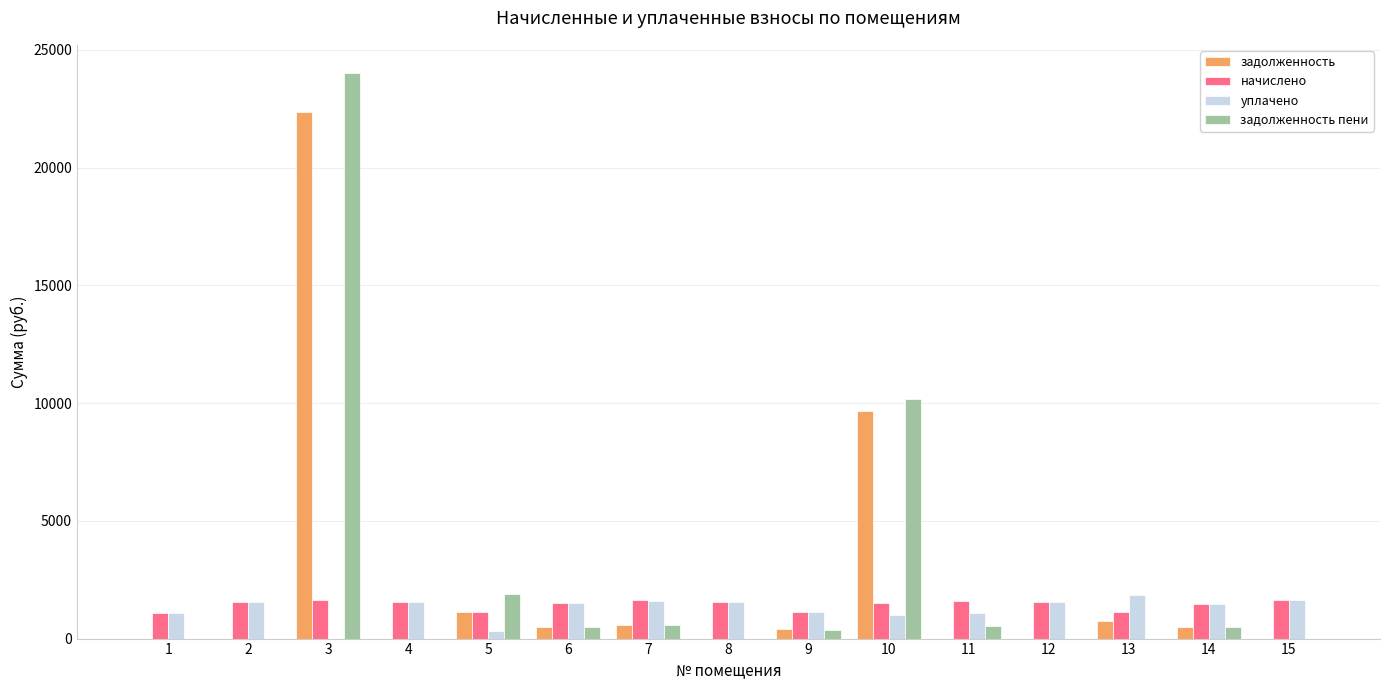

What is the highest value of the задолженность пени series?

24017.8